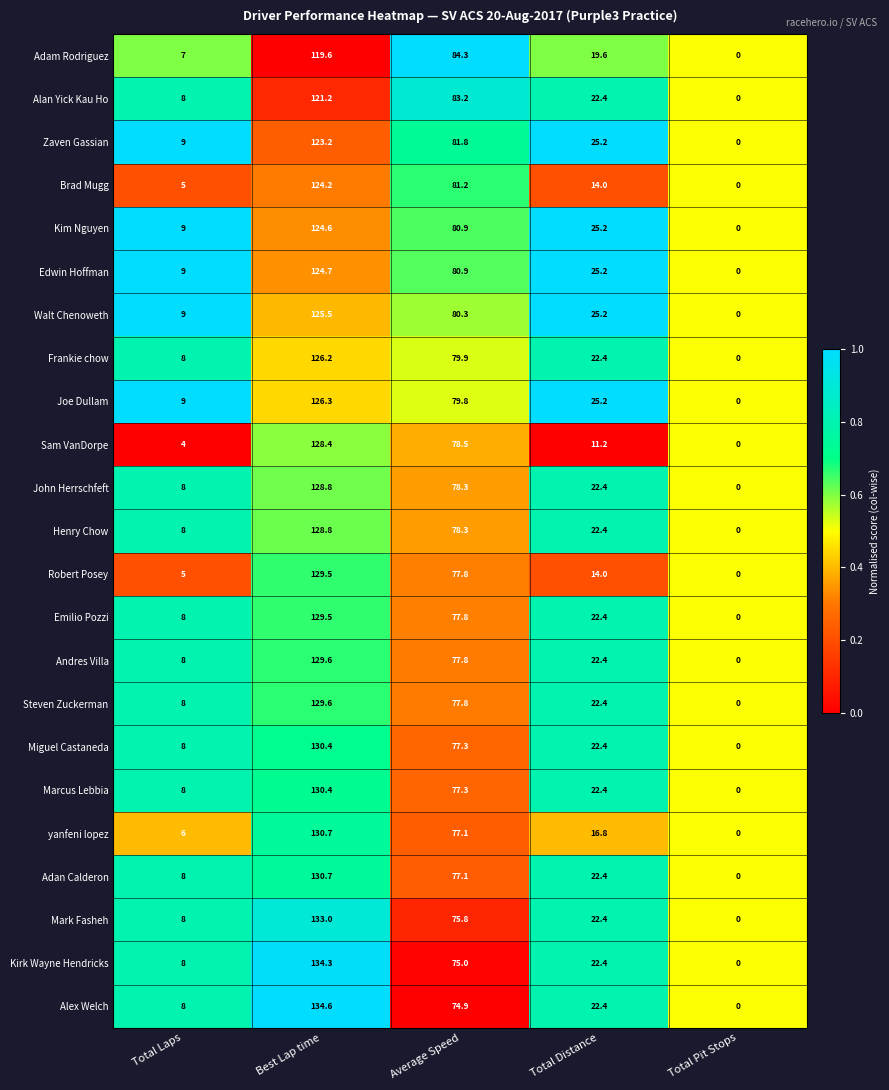

What is the difference between the maximum and minimum values in the Marcus Lebbia series?

130.4